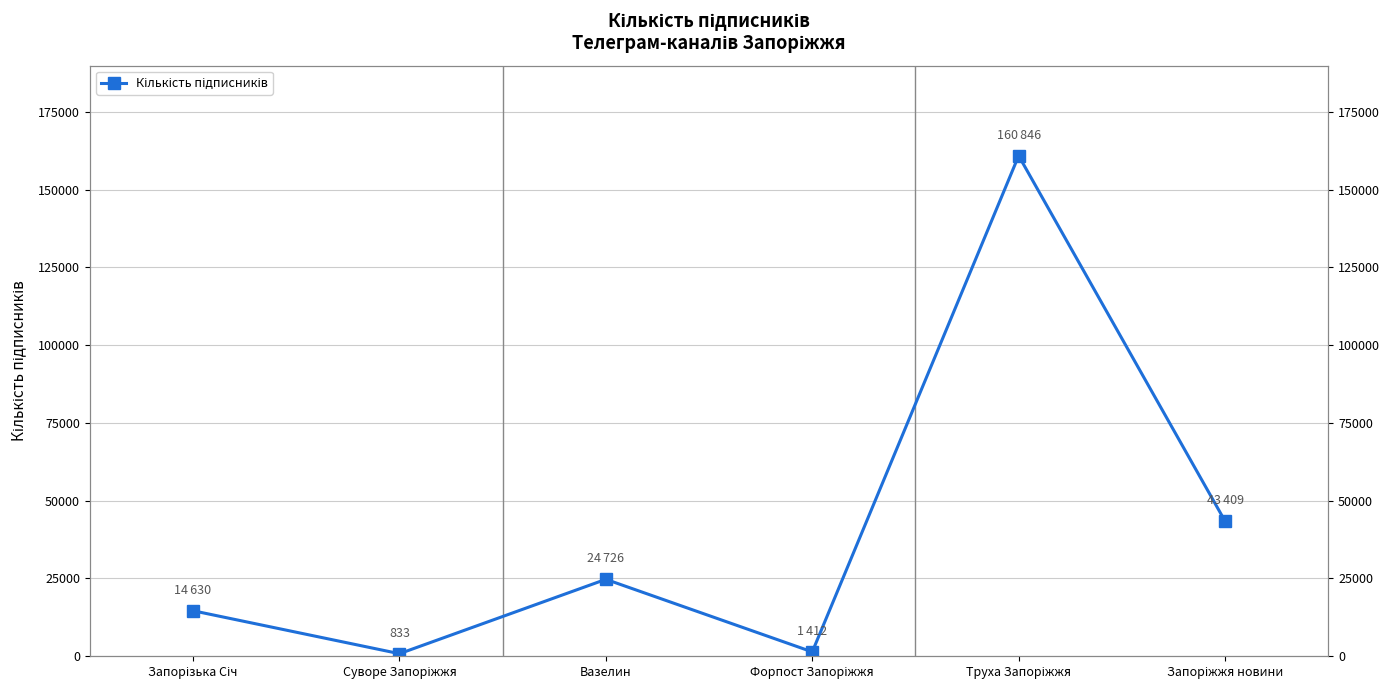

At which label is the value closest to 80839?

Запоріжжя новини